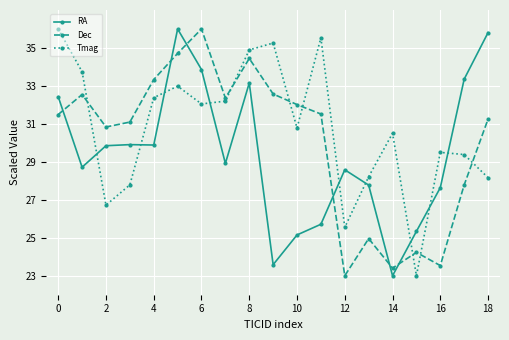

What is the difference between the second highest and minimum values in the Tmag series?

12.5